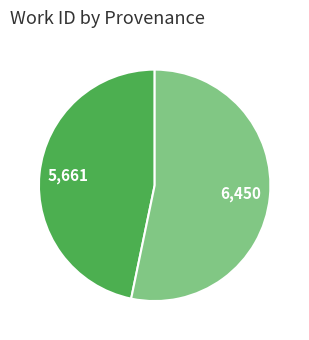

Is there any slice that represents more than half of the pie?

Yes